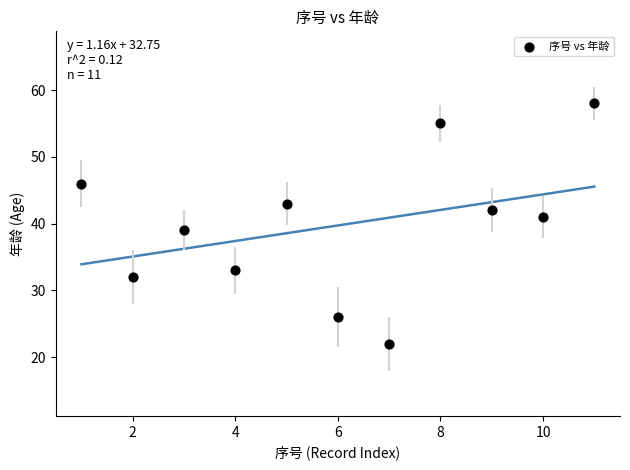

What is the range of Y values (max minus min)?

36